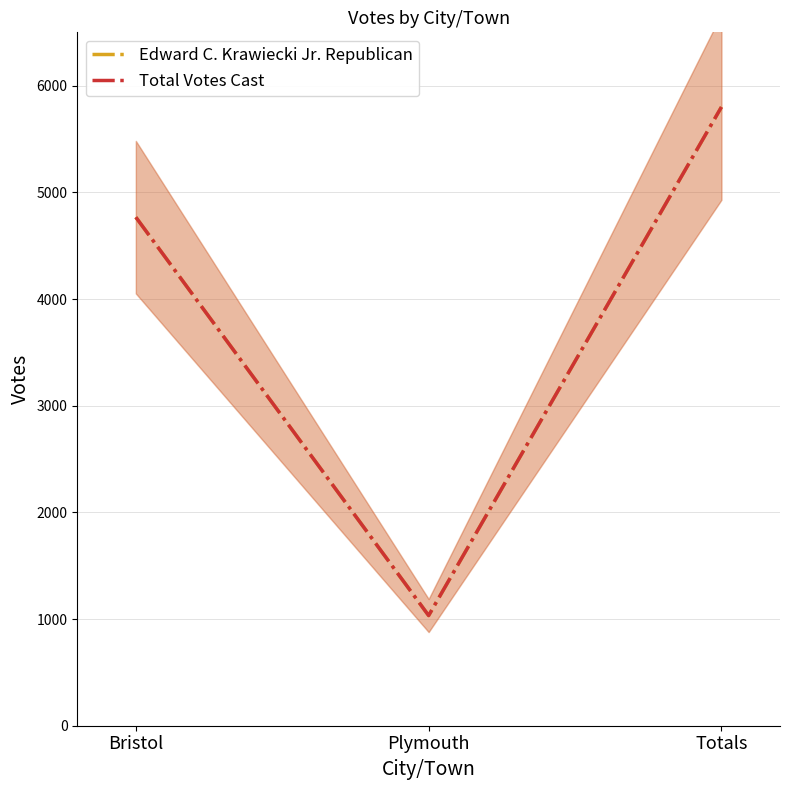

What is the smallest value displayed?

1033